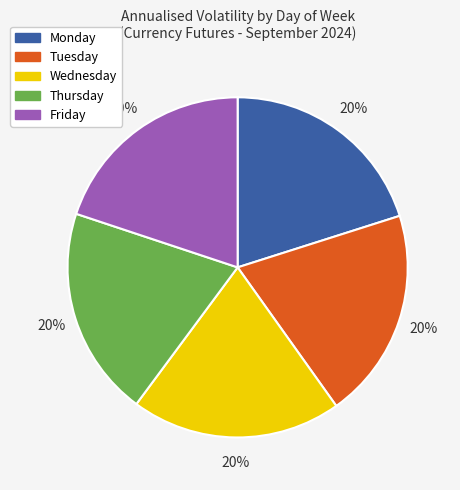

True or false: Tuesday accounts for 32% of the total.

False